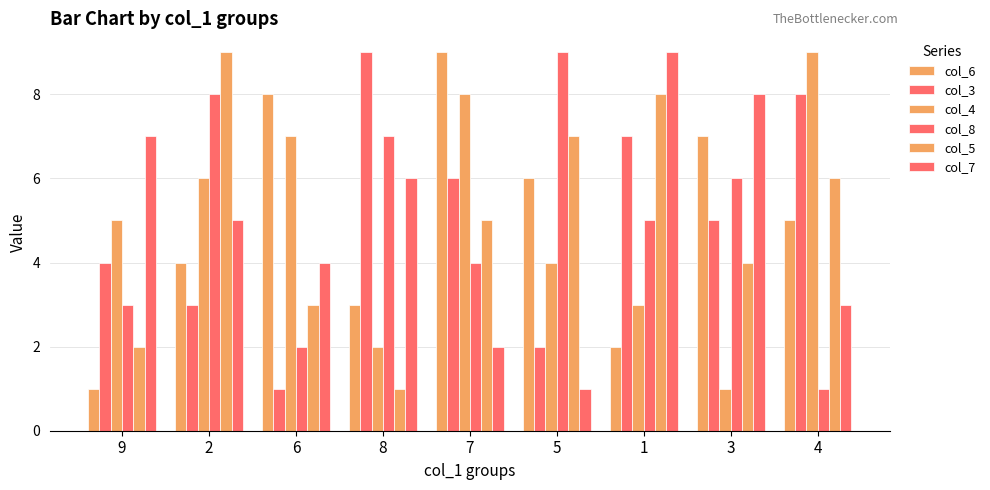

How many groups of bars are there?

9